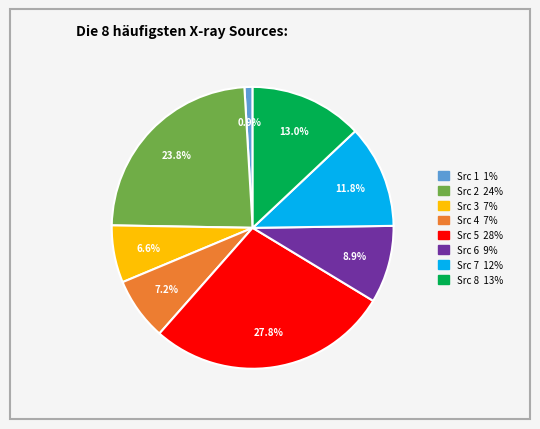

Count the number of slices in the pie.

8